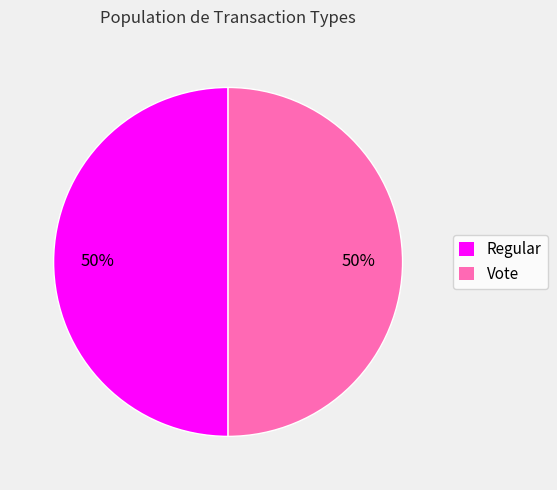

What is the ratio of the value at Regular to the value at Vote?

1.0